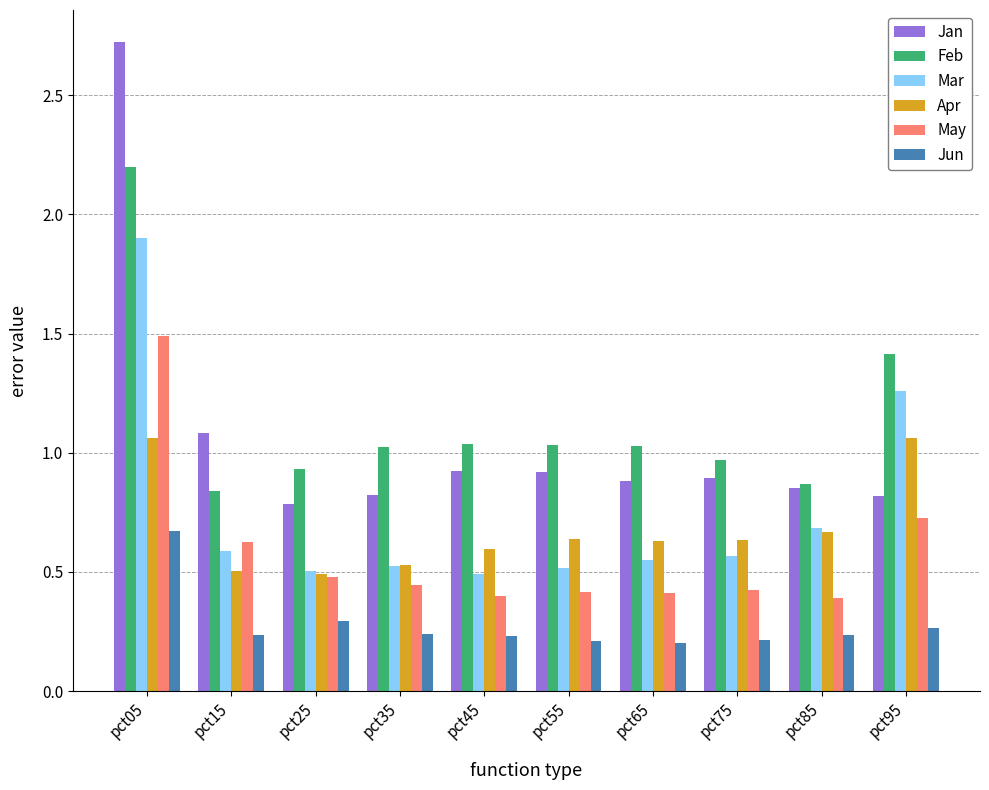

Which series changed the most between pct25 and pct75?

Apr